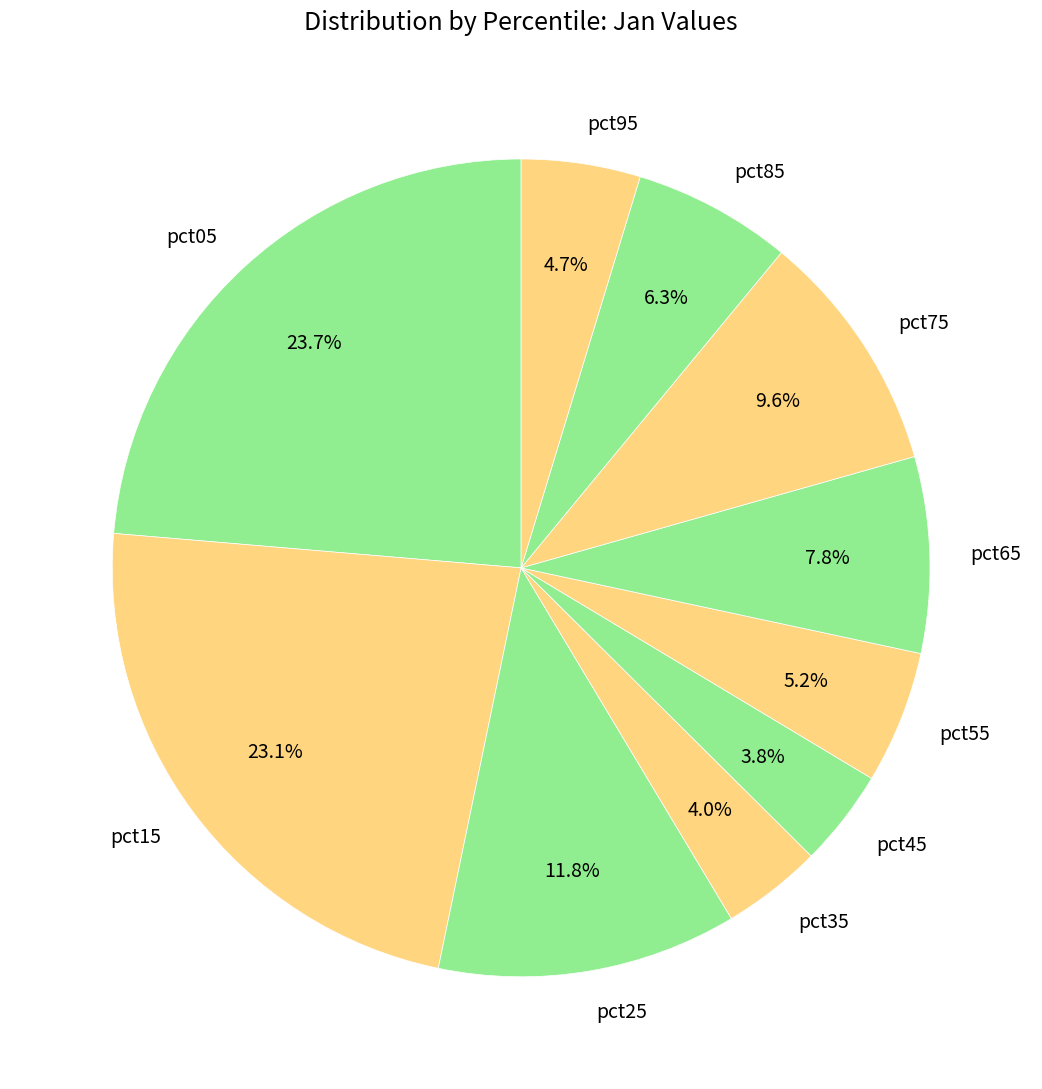

Which category has the biggest portion of the pie?

pct05